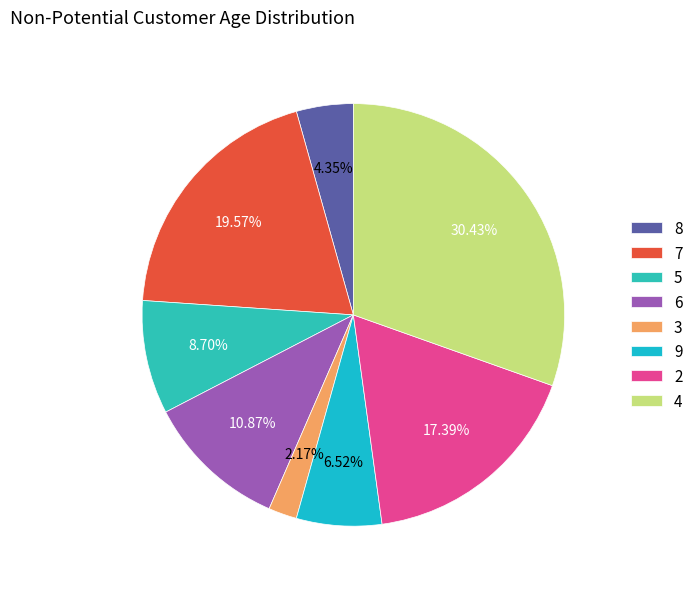

What percentage is the 3 slice, to the nearest percent?

2%